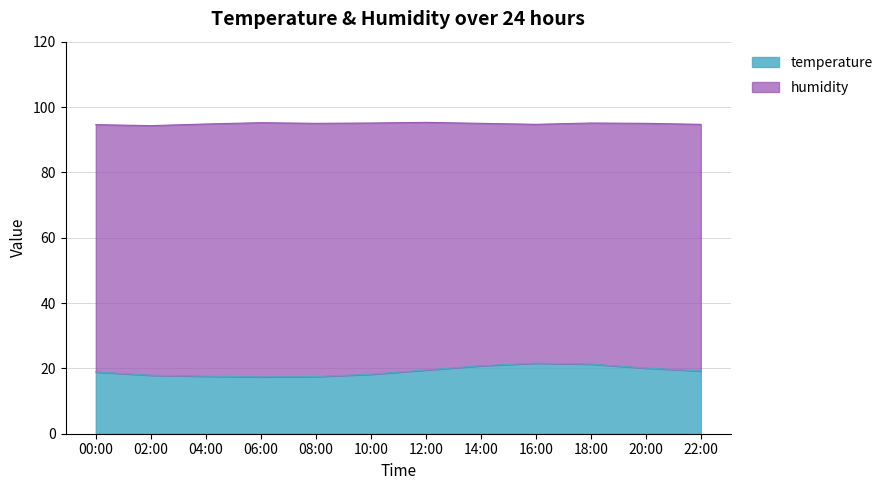

True or false: temperature has a value of 20.1 at 20:00.

True